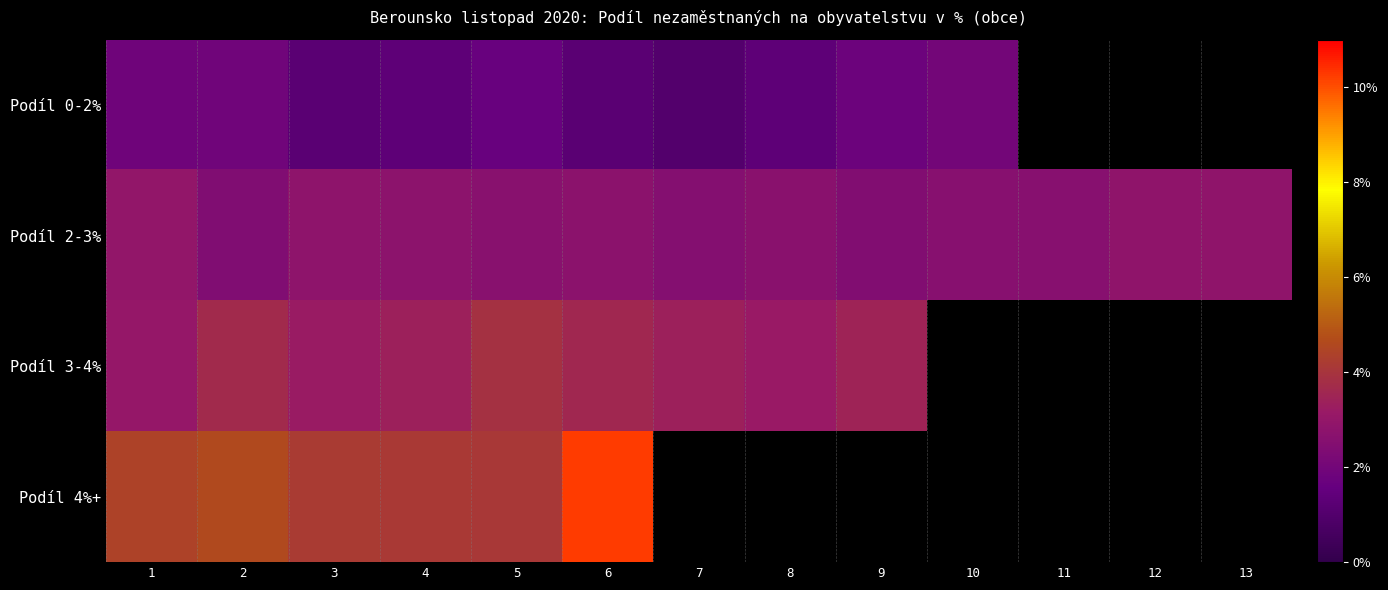

What is the sum of the Podíl 0-2% values at 9 and 6?

3.0